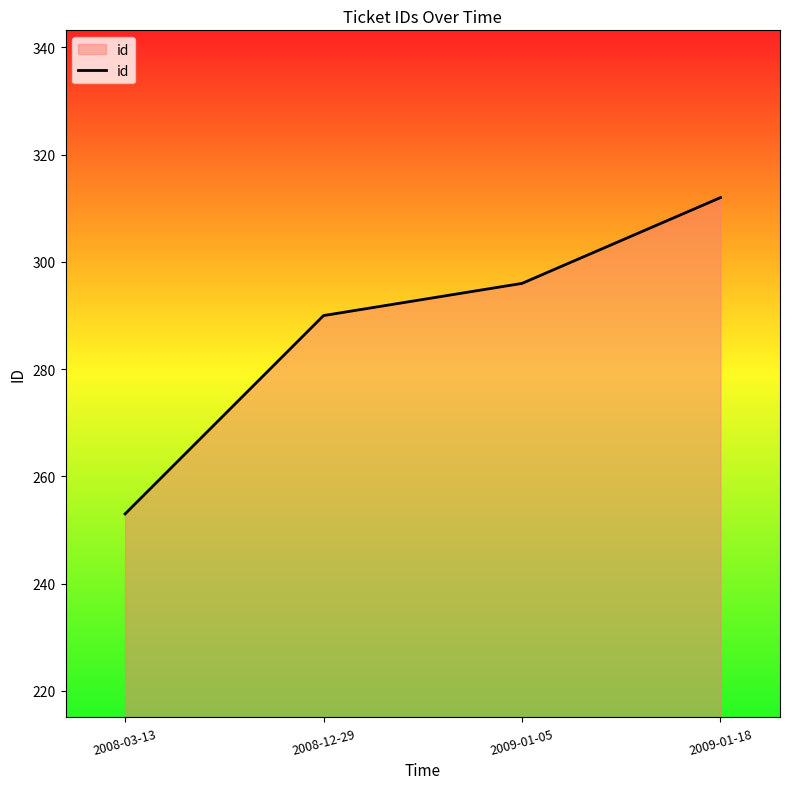

At which label is the value closest to 282?

2008-12-29